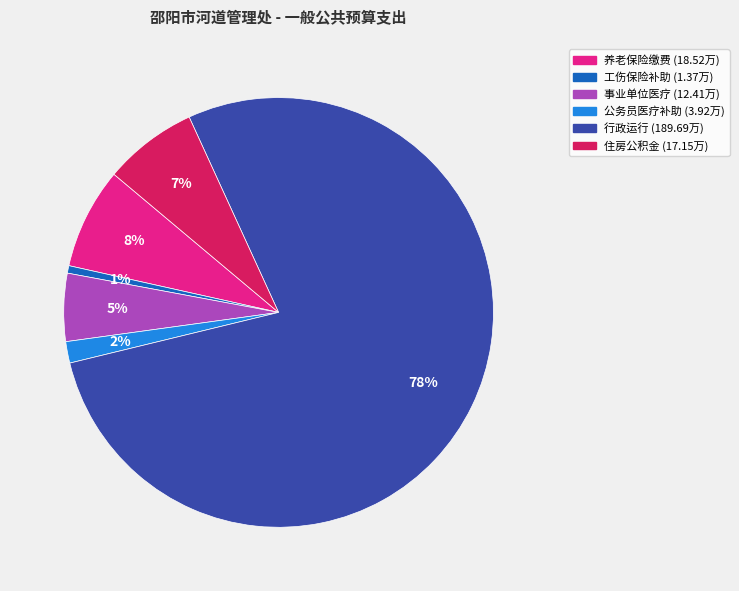

To the nearest percent, what is the average slice percentage?

17%